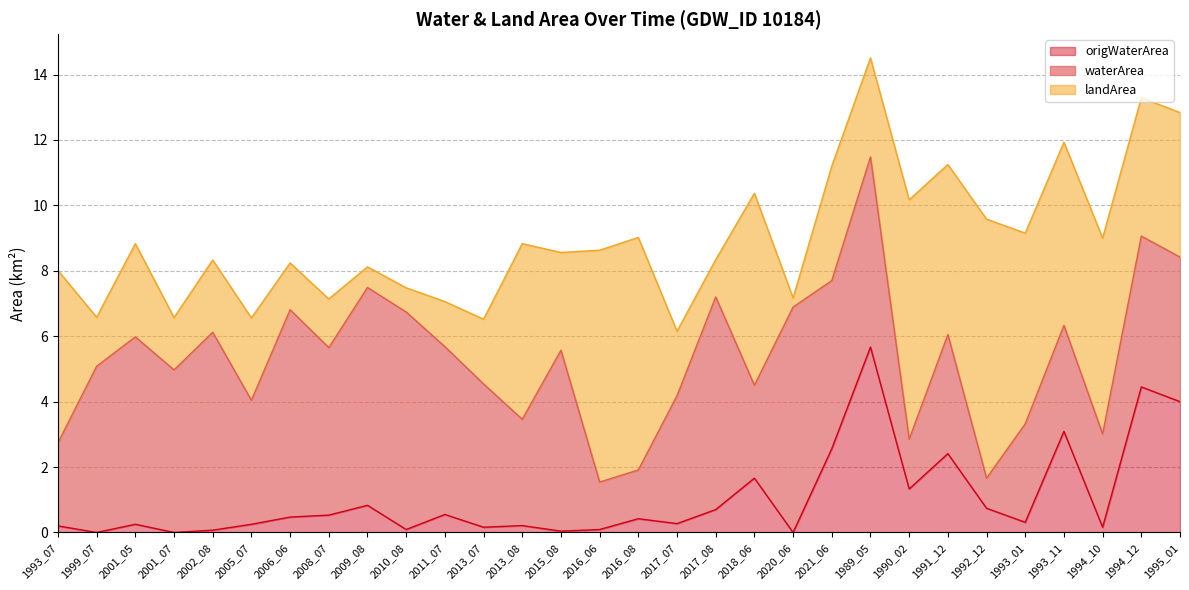

The waterArea series shows 2.6 at 2011_07. True or false?

False